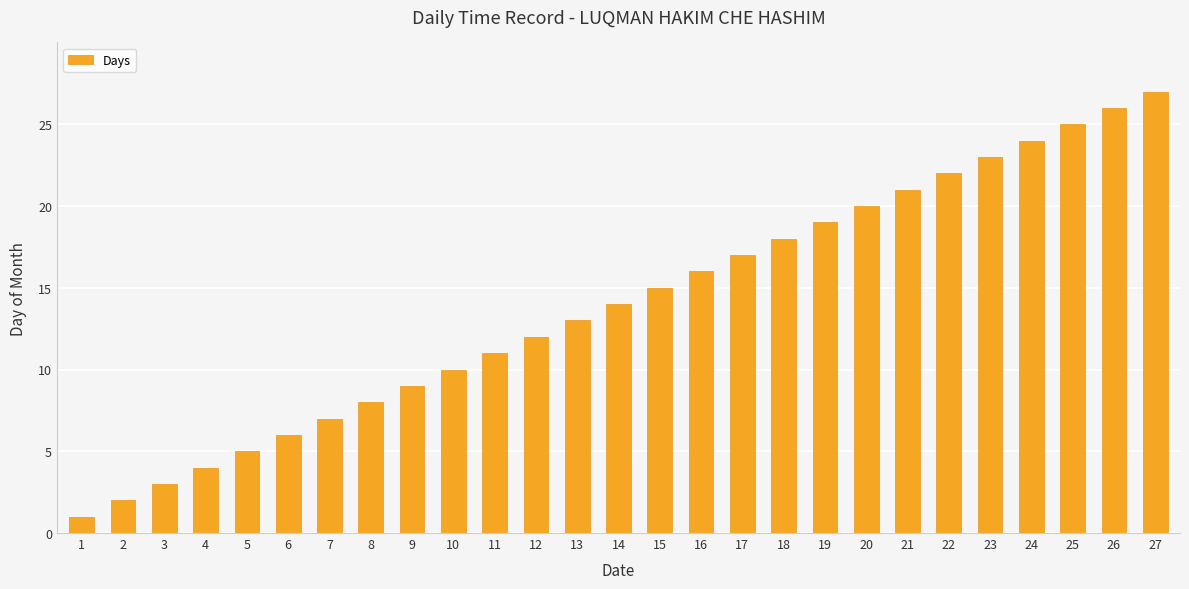

What is the sum of the values at 12 and 13?

25